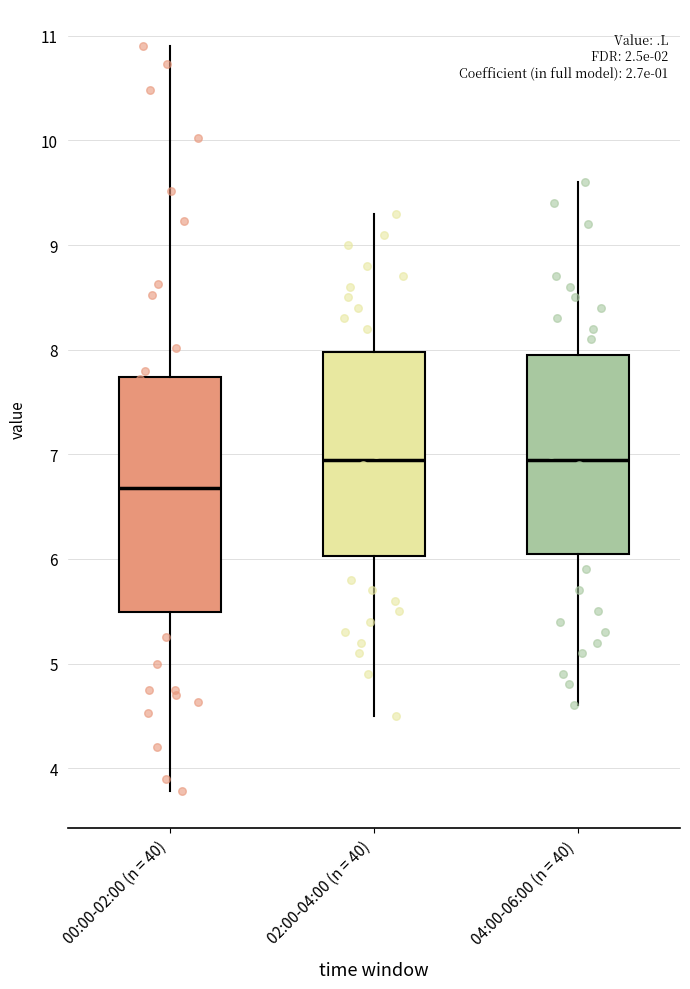

Reading left to right, read every box against the y-axis: the position of its median line, the range the box covers, and the ends of its whiskers. The values are not printed on the chart, so give them approximately, as read against the axis.

00:00-02:00 (n = 40): median 6.7, box 5.5 to 7.7, whiskers 3.8 to 10.9
02:00-04:00 (n = 40): median 7.0, box 6.0 to 8.0, whiskers 4.5 to 9.3
04:00-06:00 (n = 40): median 7.0, box 6.1 to 8.0, whiskers 4.6 to 9.6